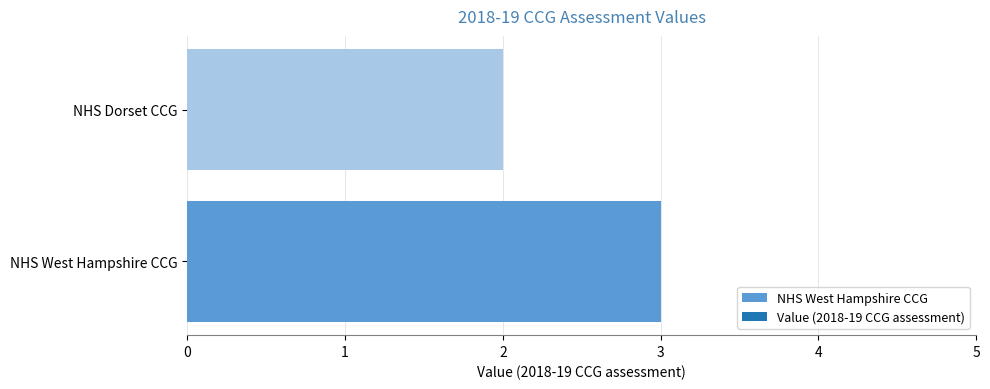

Approximately how many times larger is the value at NHS West Hampshire CCG compared to NHS Dorset CCG?

1.5